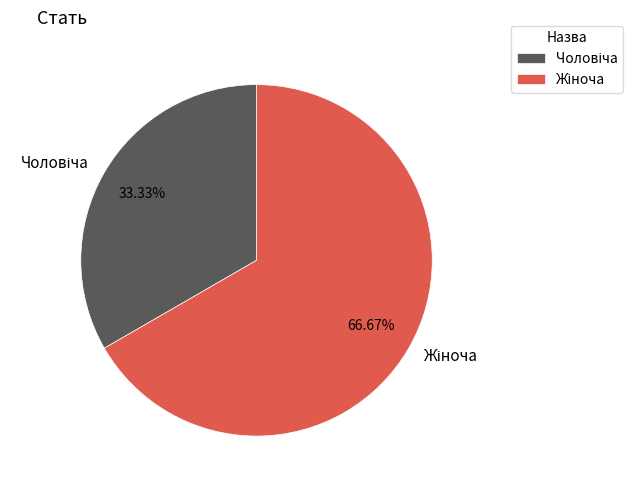

Is there a majority slice in this chart?

Yes